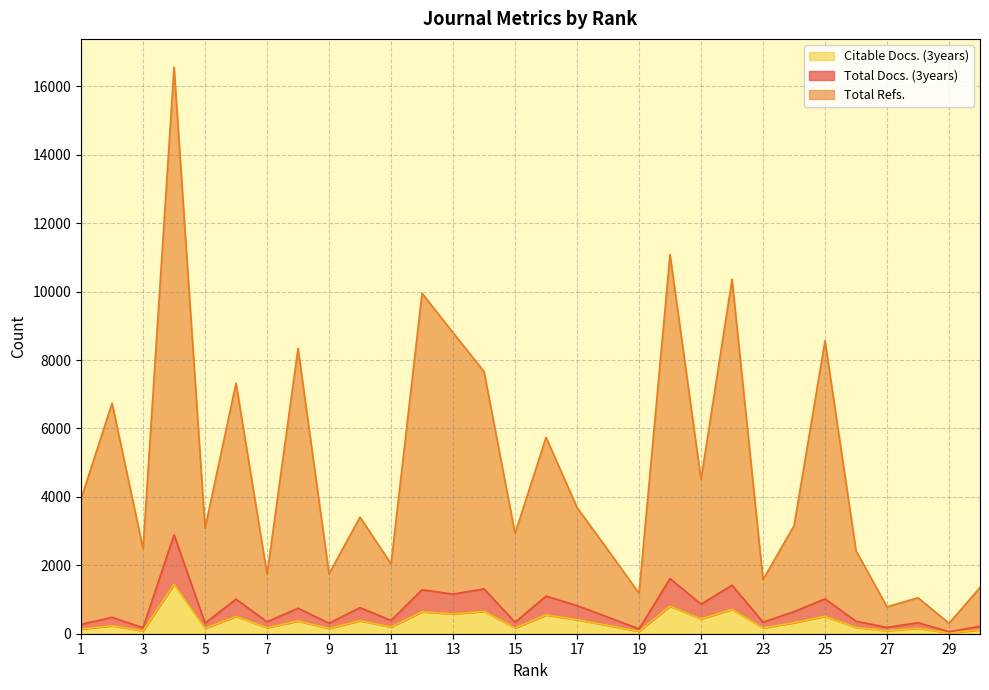

Reading left to right, transcribe all the data shown in this chart.

Total Docs. (3years): 272	480	175	2892	310	1010	348	744	308	762	390	1284	1158	1310	334	1100	822	484	140	1611	864	1418	339	646	1018	364	184	324	58	218
Total Refs.: 3938	6738	2490	16559	3090	7325	1740	8339	1752	3409	2042	9952	8800	7663	2931	5740	3691	2444	1182	11082	4507	10363	1583	3157	8565	2424	788	1052	306	1350
Citable Docs. (3years): 135	232	84	1446	155	505	174	372	151	381	195	642	579	655	167	548	411	242	70	805	432	709	169	323	509	182	92	158	29	109